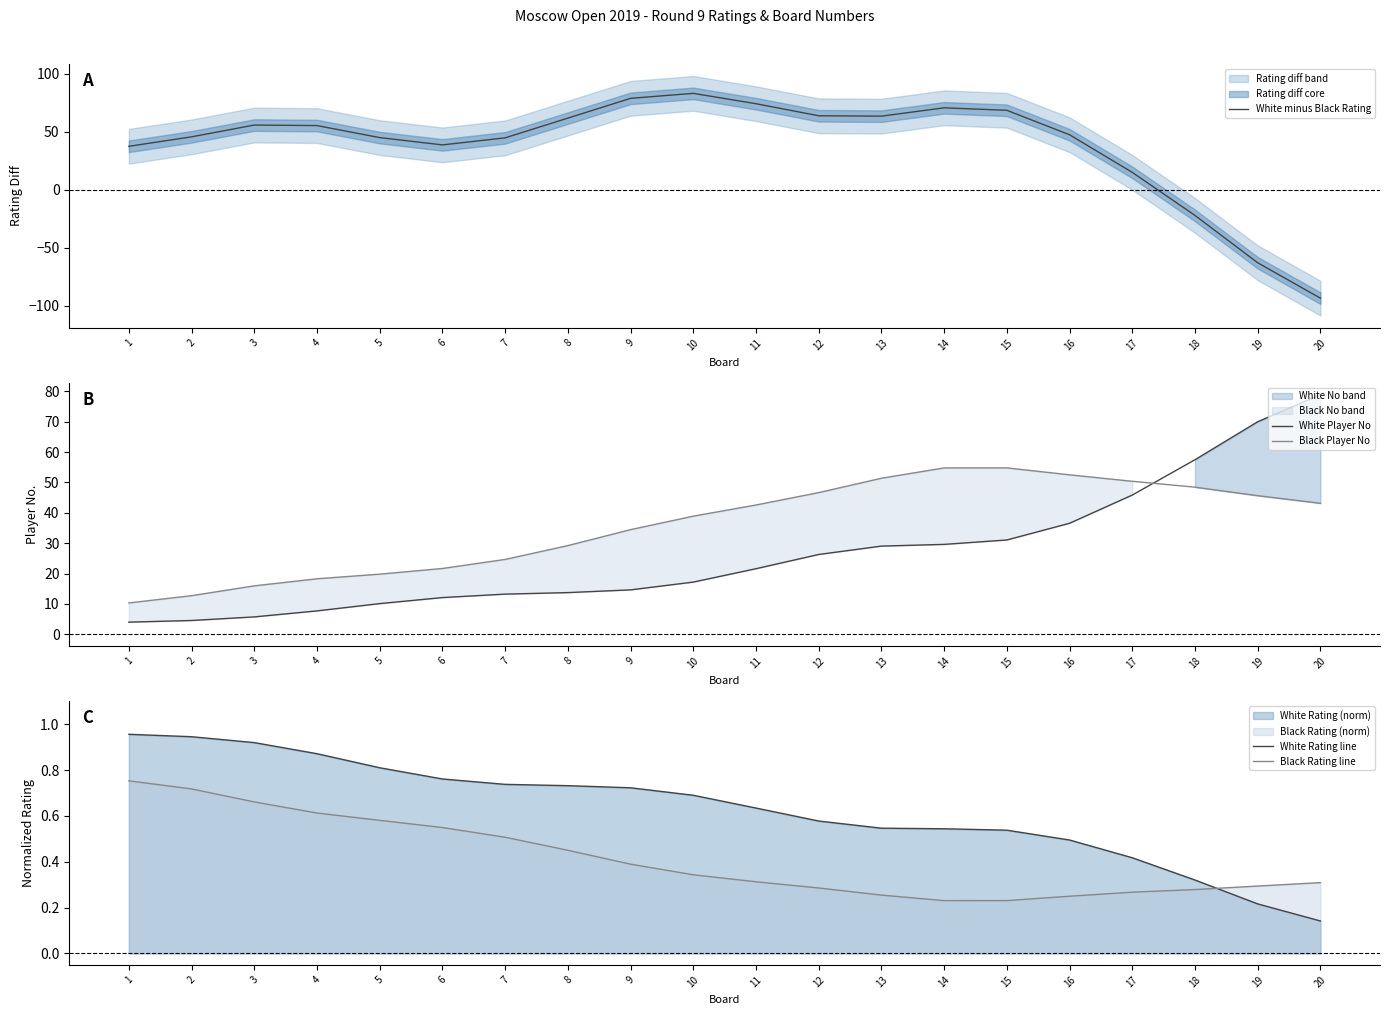

What is the value of the White Player No point at the 13th from the left?

29.0